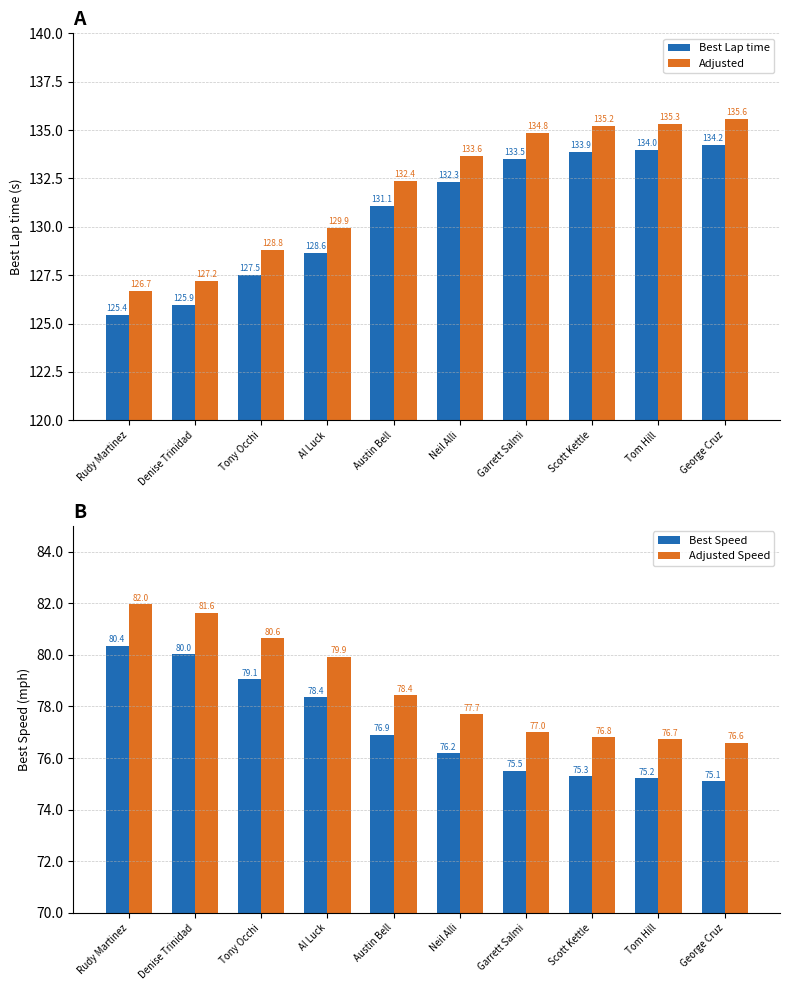

True or false: Best Speed has a value of 76.9 at Austin Bell.

True